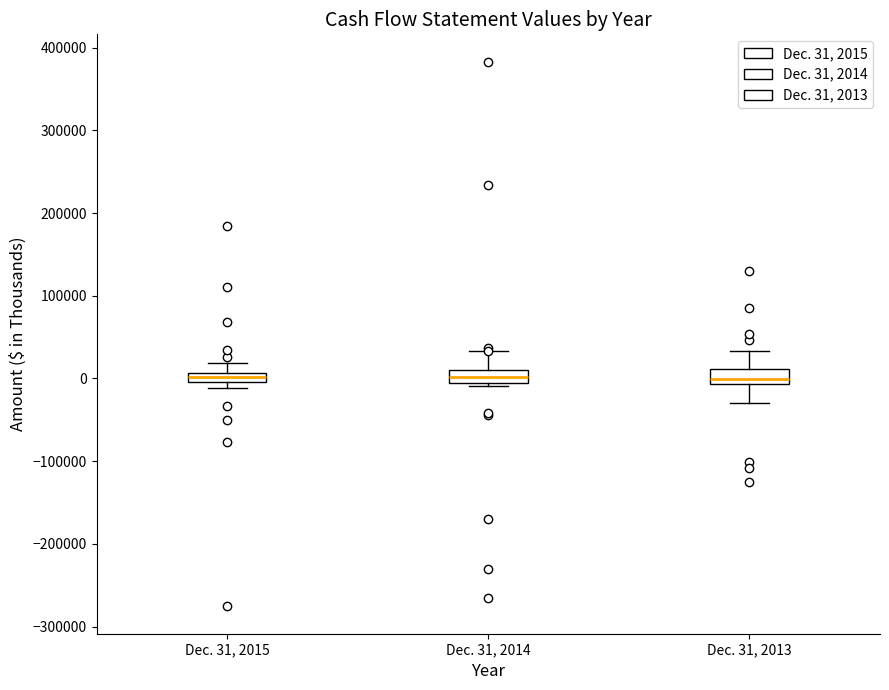

Where does the lower whisker of the box for Dec. 31, 2013 end on the y-axis? The values are not printed on the chart, so give them approximately, as read against the axis.

-30000